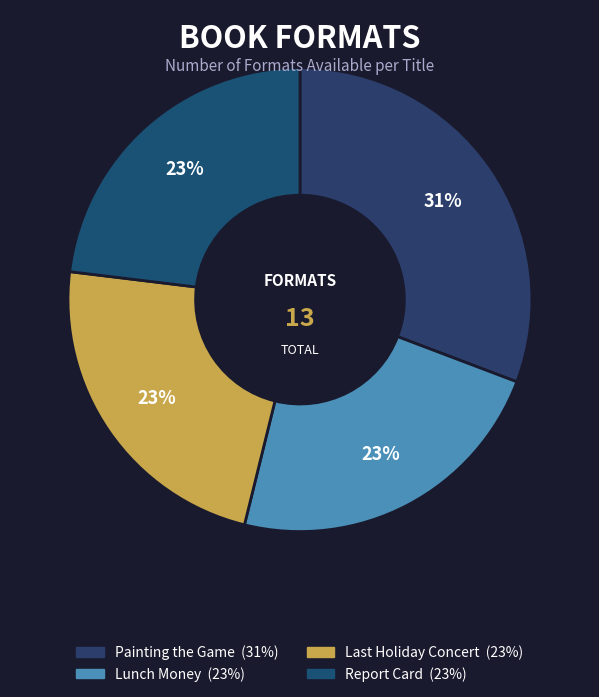

Combined, what portion of the pie is Painting the Game and Lunch Money?

53.8%